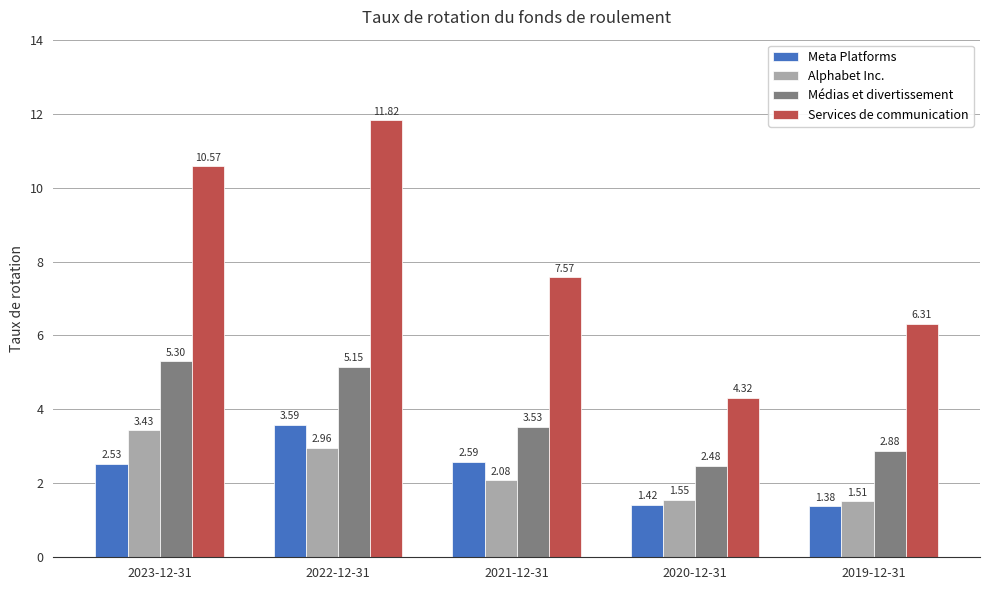

What is the total value across all series at 2019-12-31?

12.1